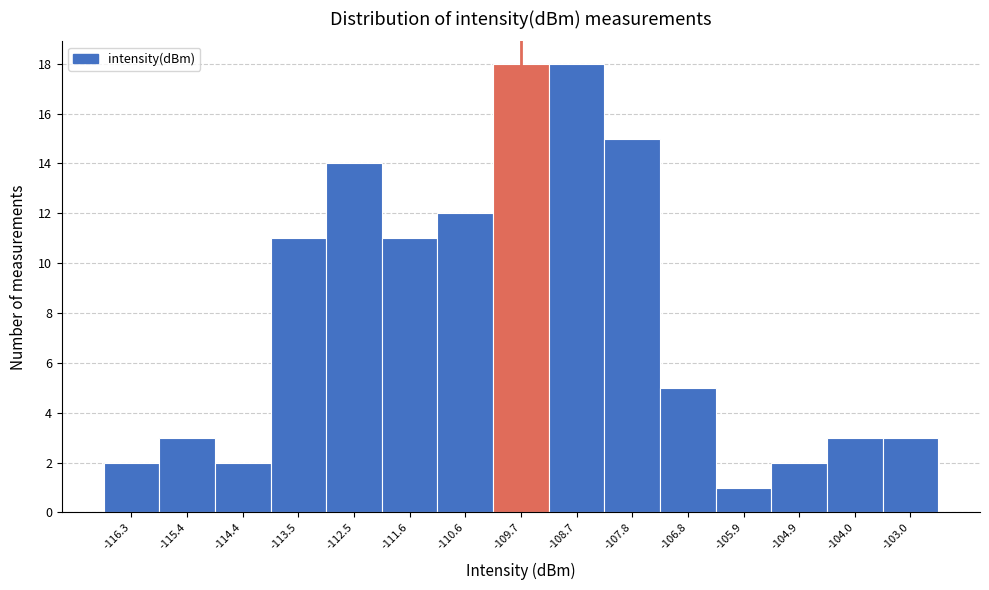

Reading left to right, transcribe this chart: for each bar, give the range it covers on the x-axis and its height. Neither the bar edges nor the heights are printed on the chart, so give them approximately, as read against the axes.

-116.8 to -115.8: 2
-115.8 to -114.9: 3
-114.9 to -113.9: 2
-113.9 to -113.0: 11
-113.0 to -112.0: 14
-112.0 to -111.1: 11
-111.1 to -110.1: 12
-110.1 to -109.2: 18
-109.2 to -108.2: 18
-108.2 to -107.3: 15
-107.3 to -106.3: 5
-106.3 to -105.4: 1
-105.4 to -104.4: 2
-104.4 to -103.5: 3
-103.5 to -102.5: 3